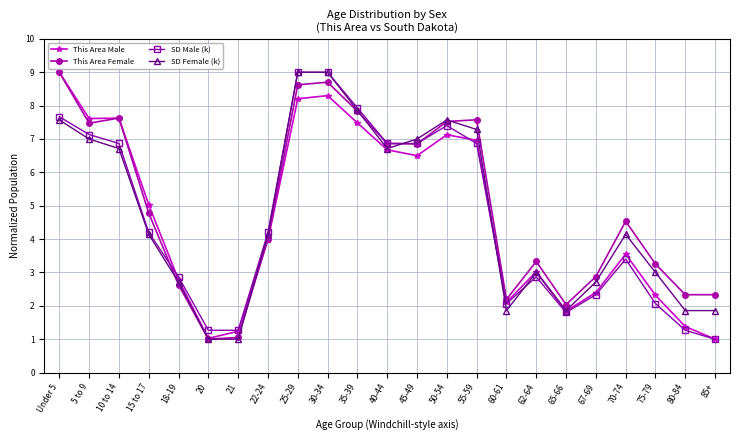

Does the chart have visible grid lines?

Yes